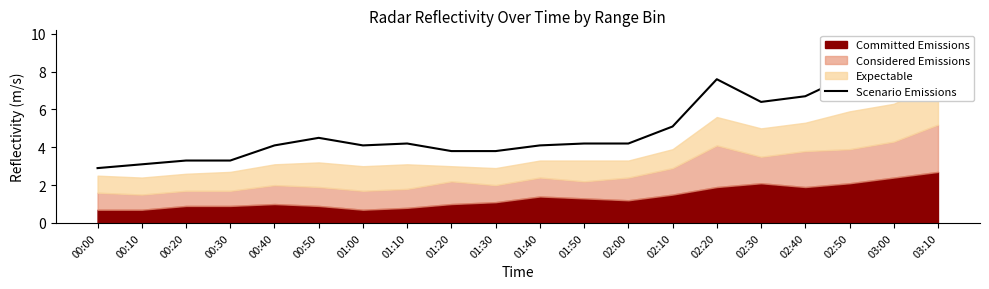

At which category does the data reach its first local peak?

00:50